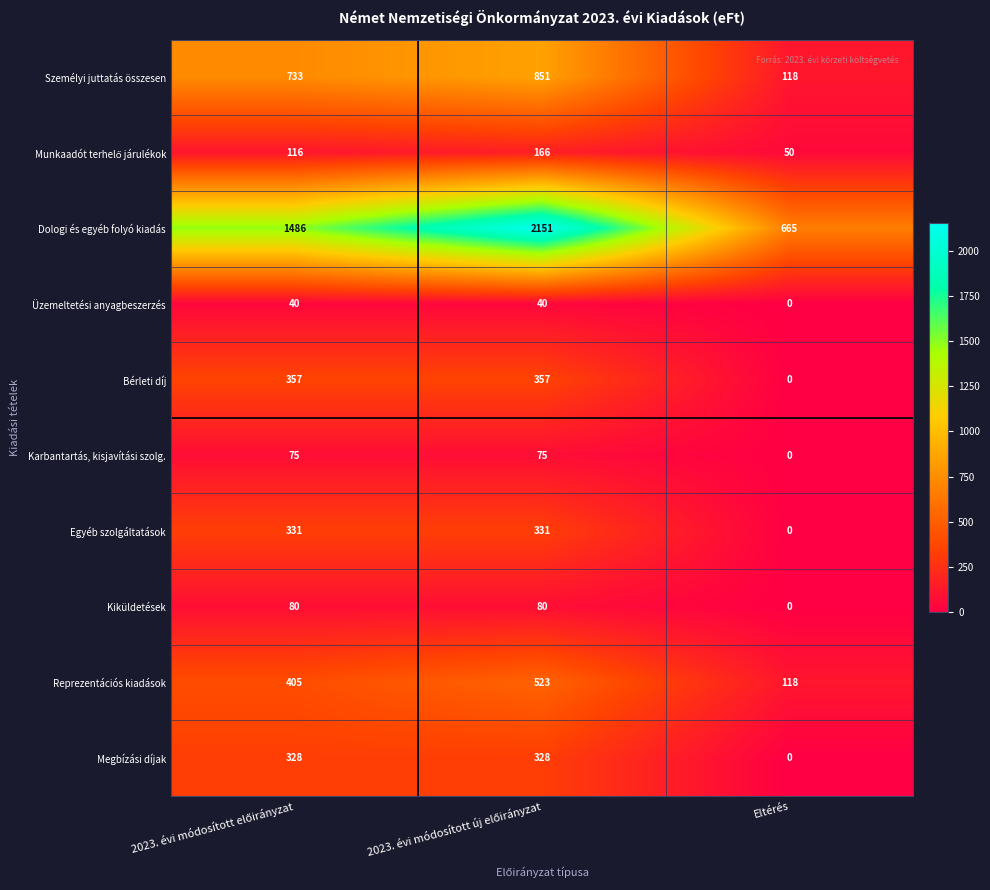

What is the difference between the highest and lowest values at Eltérés?

665